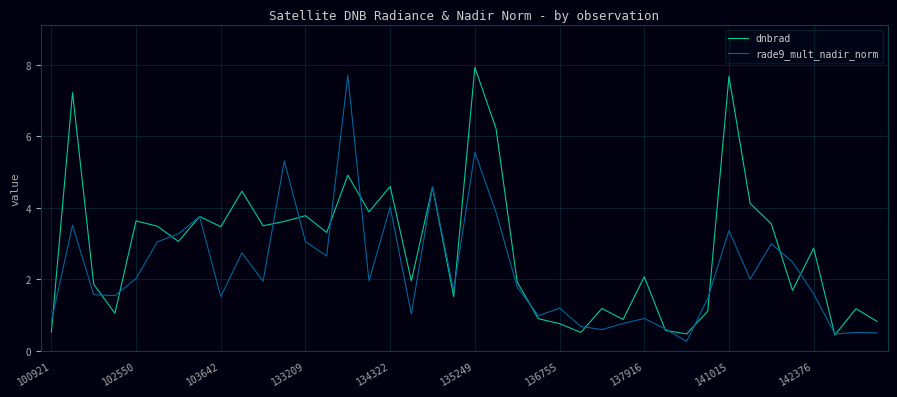

What is the maximum value shown in the chart?

7.9